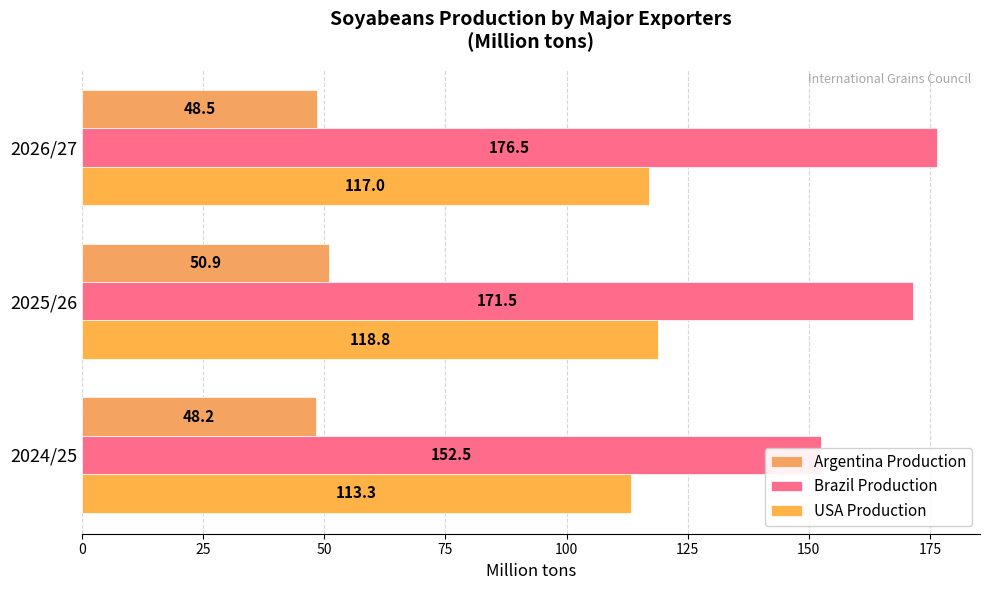

What value does the USA Production series have at 2025/26?

118.8